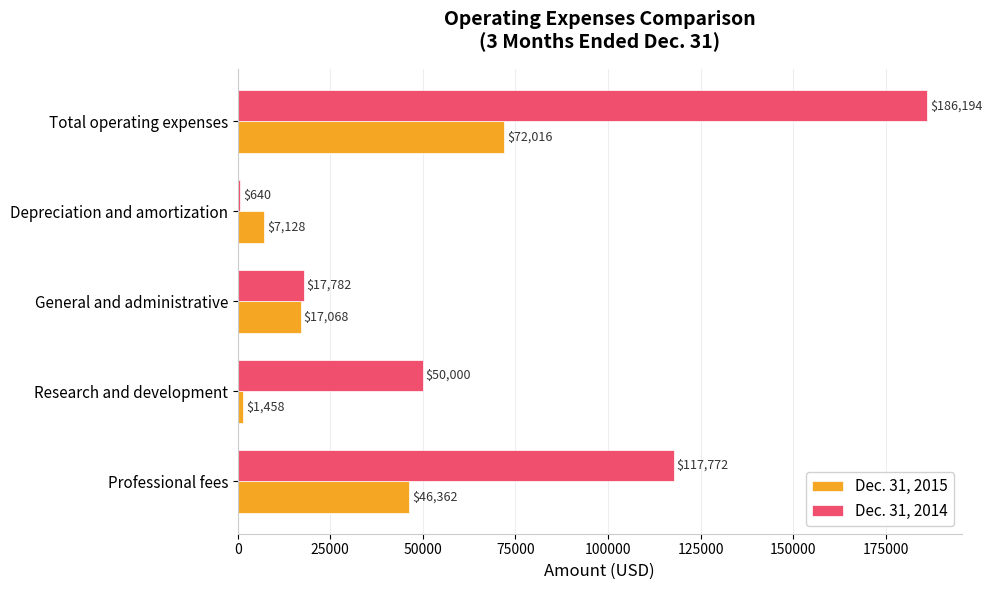

What is the sum of the Dec. 31, 2015 values at Professional fees and Depreciation and amortization?

53490